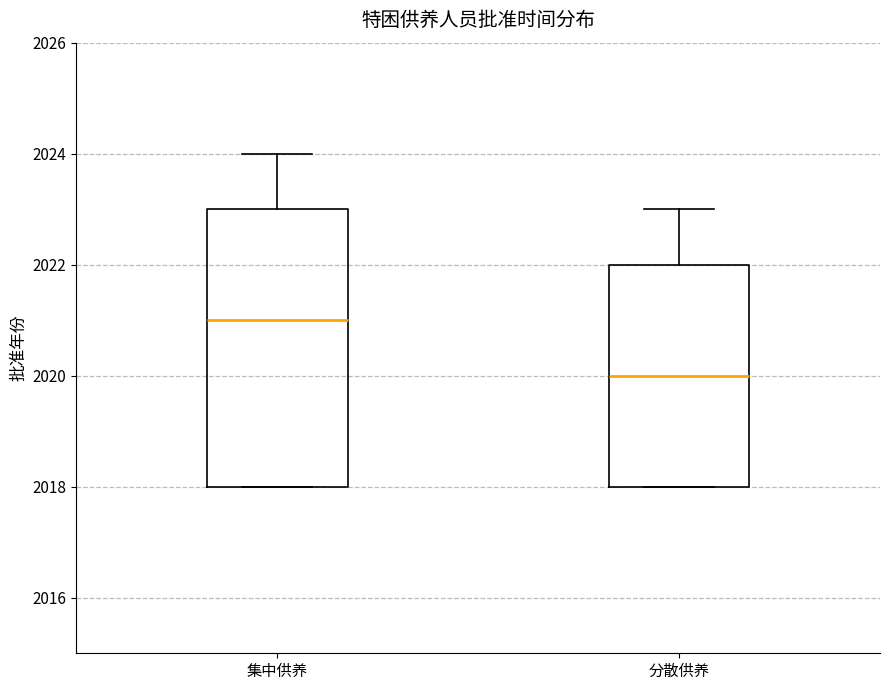

Reading left to right, transcribe this box plot: for each box, give where its median line is, the range the box spans, and where its two whiskers end, as read against the y-axis. The values are not printed on the chart, so give them approximately, as read against the axis.

集中供养: median 2021, box 2018 to 2023, whiskers 2018 to 2024
分散供养: median 2020, box 2018 to 2022, whiskers 2018 to 2023